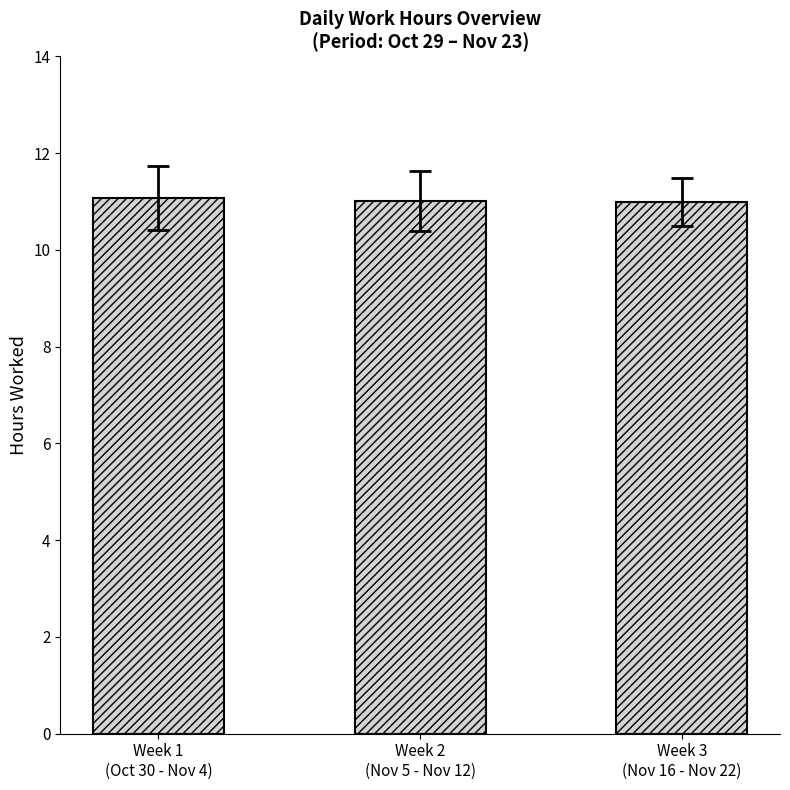

The value at Week 3
(Nov 16 - Nov 22) is 11.0. True or false?

True